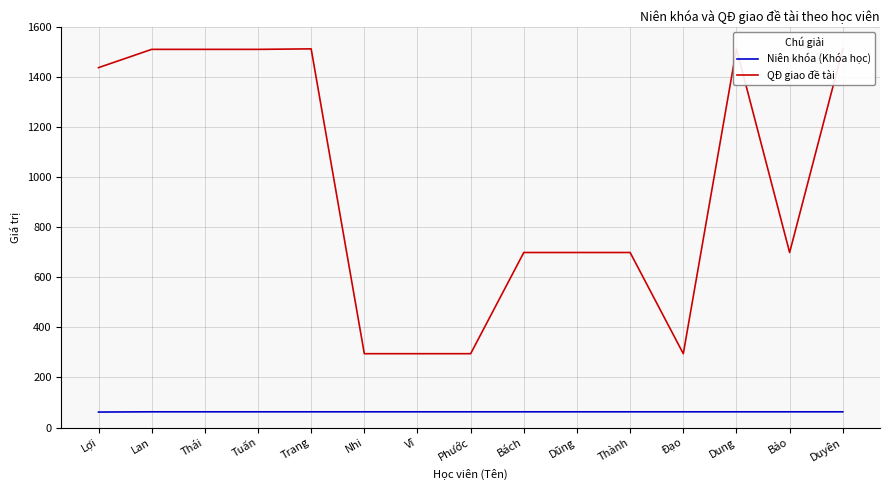

Reading left to right, transcribe all the data shown in this chart.

Niên khóa (Khóa học): Lợi=62	Lan=63	Thái=63	Tuấn=63	Trang=63	Nhi=63	Vĩ=63	Phước=63	Bách=63	Dũng=63	Thành=63	Đạo=63	Dung=63	Bảo=63	Duyên=63
QĐ giao đề tài: Lợi=1437	Lan=1510	Thái=1510	Tuấn=1510	Trang=1512	Nhi=295	Vĩ=295	Phước=295	Bách=699	Dũng=699	Thành=699	Đạo=295	Dung=1512	Bảo=699	Duyên=1512